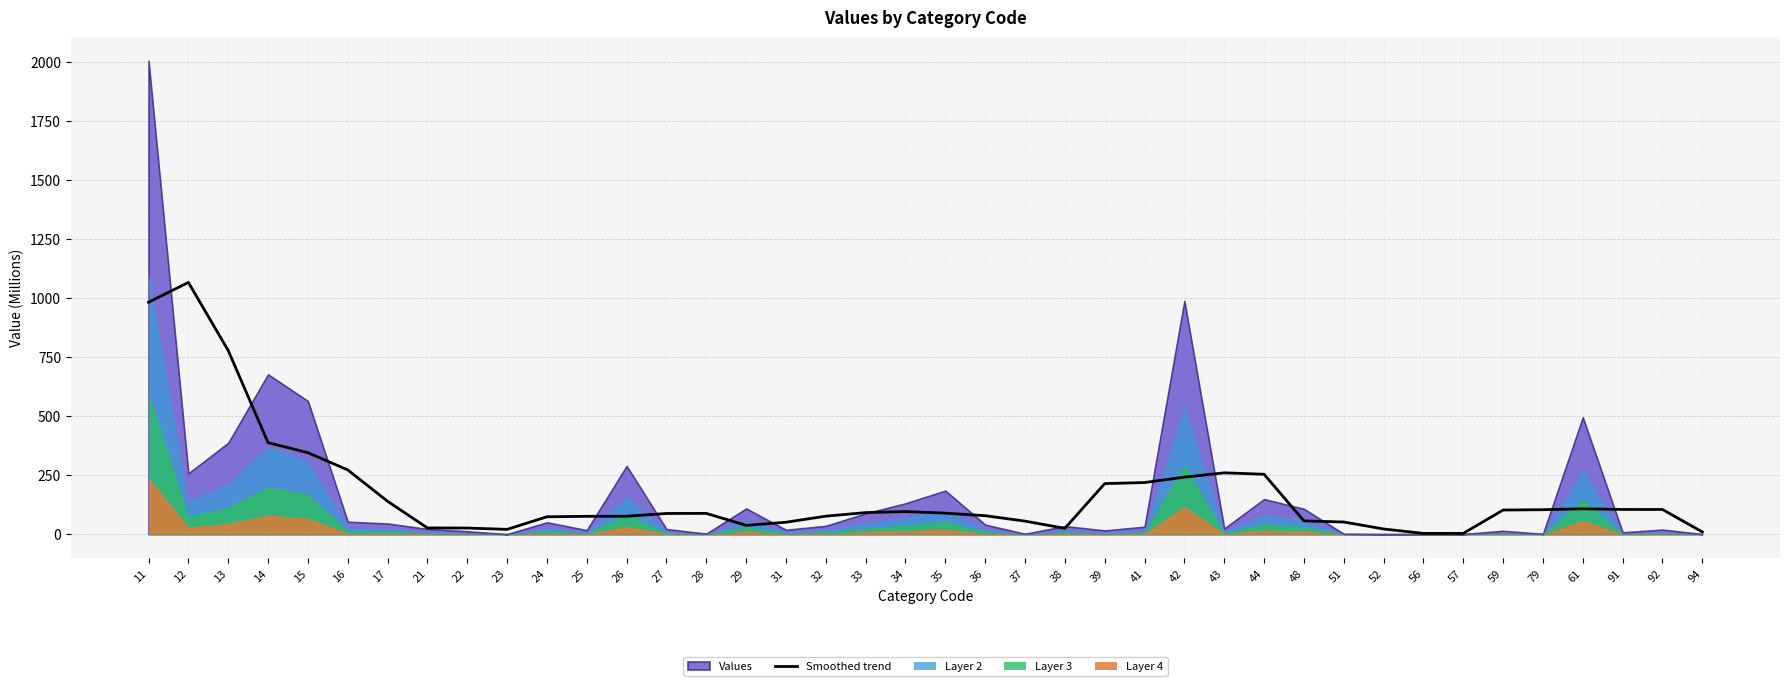

Reading left to right, what are all the values shown in this chart?

981.5	1065.3	777.4	387.4	344.9	272.0	139.2	26.4	25.9	20.3	73.6	75.5	75.9	87.6	87.9	37.2	50.5	76.2	91.3	95.7	89.0	78.2	55.2	24.7	214.0	218.5	241.3	259.6	253.6	56.2	51.5	21.9	3.4	3.3	102.2	103.6	107.4	104.6	104.5	9.4